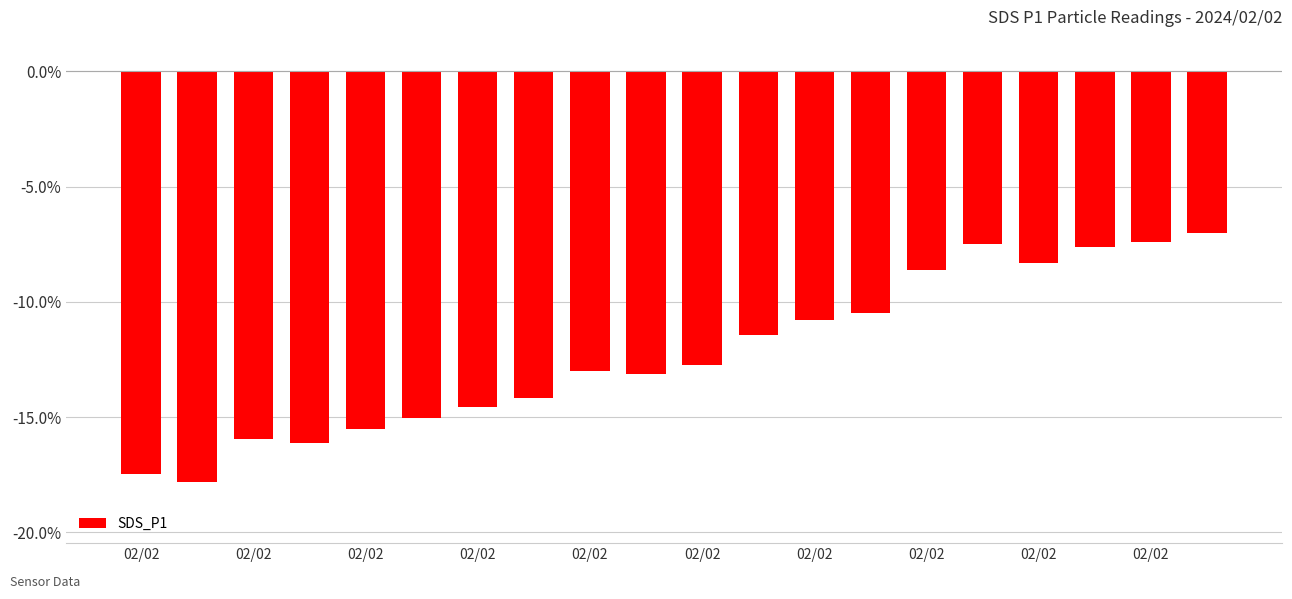

What is the minimum value shown in the chart?

-17.8